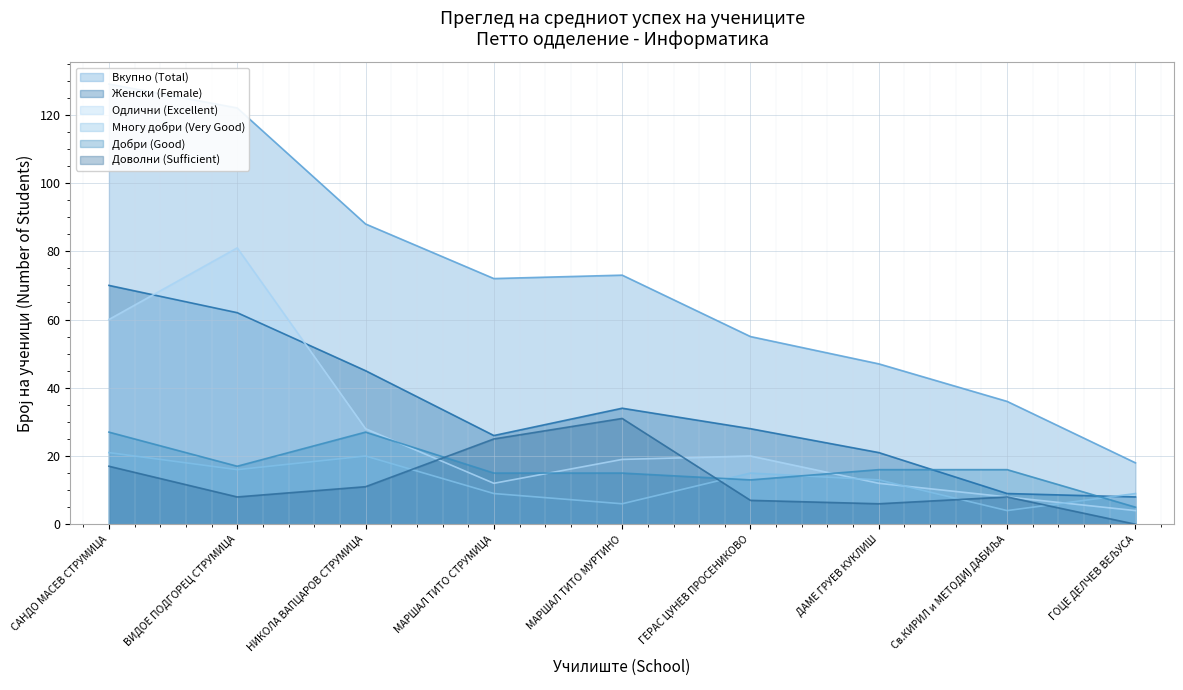

What position from the left is ДАМЕ ГРУЕВ КУКЛИШ?

7